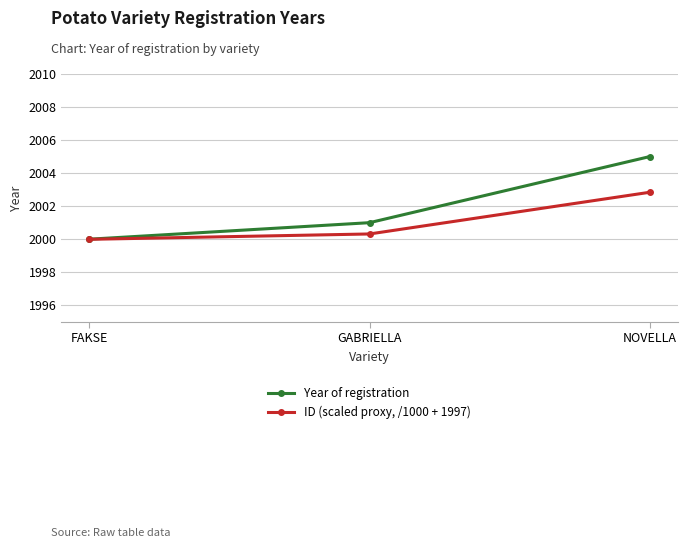

List the series in order of their overall mean, lowest first.

ID (scaled proxy, /1000 + 1997), Year of registration